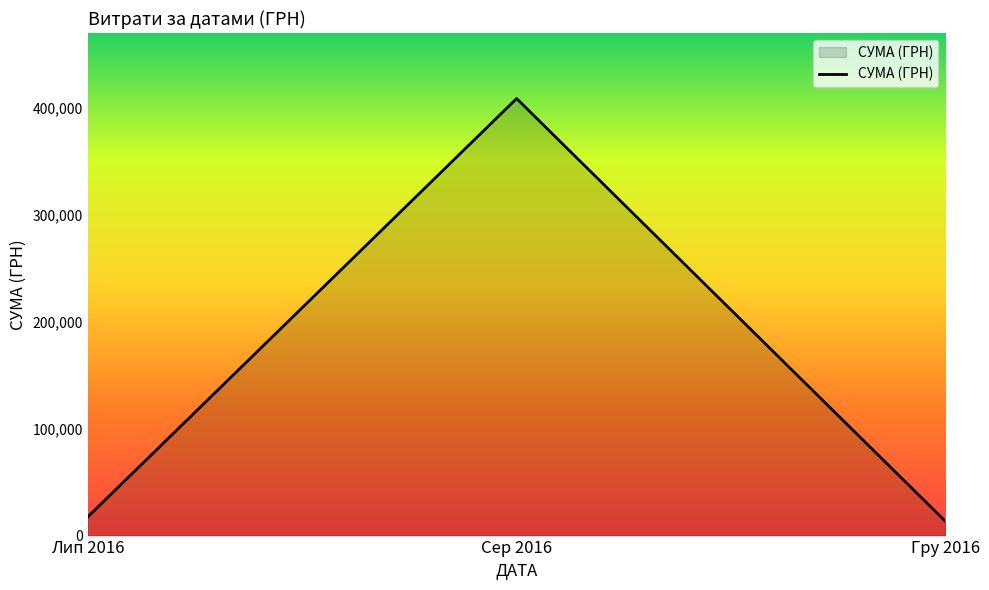

Is it true that the value at Сер 2016 is 408627.1?

True